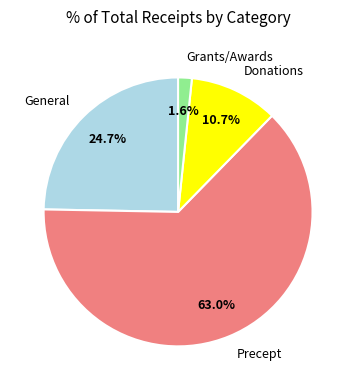

How many segments does this pie chart have?

4